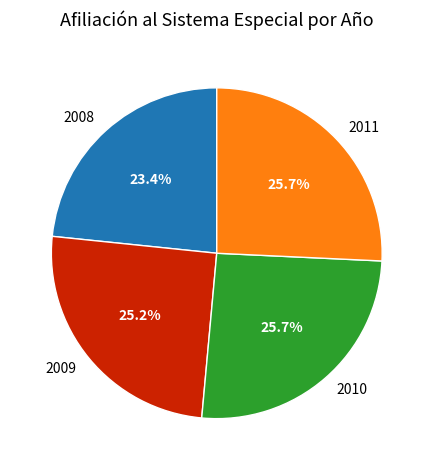

To the nearest percent, what is the combined percentage of 2011 and 2009?

51%